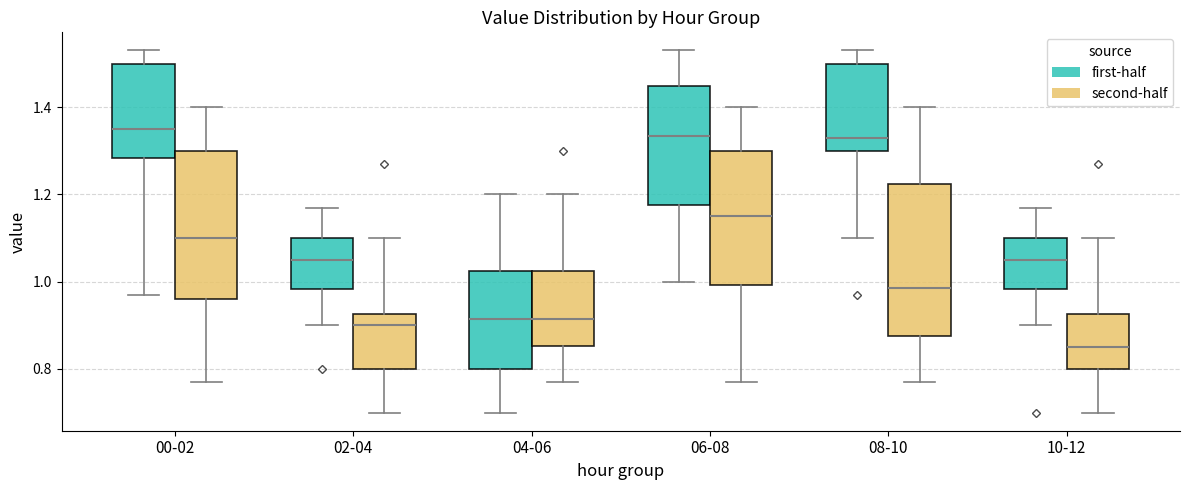

Reading left to right, read every box against the y-axis: the position of its median line, the range the box covers, and the ends of its whiskers. The values are not printed on the chart, so give them approximately, as read against the axis.

00-02 (first-half): median 1.36, box 1.28 to 1.50, whiskers 0.98 to 1.54
00-02 (second-half): median 1.10, box 0.96 to 1.30, whiskers 0.78 to 1.40
02-04 (first-half): median 1.06, box 0.98 to 1.10, whiskers 0.90 to 1.18
02-04 (second-half): median 0.90, box 0.80 to 0.92, whiskers 0.70 to 1.10
04-06 (first-half): median 0.92, box 0.80 to 1.02, whiskers 0.70 to 1.20
04-06 (second-half): median 0.92, box 0.86 to 1.02, whiskers 0.78 to 1.20
06-08 (first-half): median 1.34, box 1.18 to 1.44, whiskers 1.00 to 1.54
06-08 (second-half): median 1.16, box 1.00 to 1.30, whiskers 0.78 to 1.40
08-10 (first-half): median 1.34, box 1.30 to 1.50, whiskers 1.10 to 1.54
08-10 (second-half): median 0.98, box 0.88 to 1.22, whiskers 0.78 to 1.40
10-12 (first-half): median 1.06, box 0.98 to 1.10, whiskers 0.90 to 1.18
10-12 (second-half): median 0.86, box 0.80 to 0.92, whiskers 0.70 to 1.10